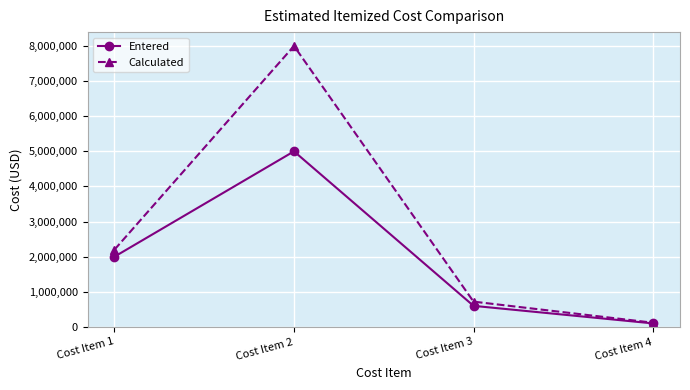

Where is Calculated nearest to the value 4060000?

Cost Item 1